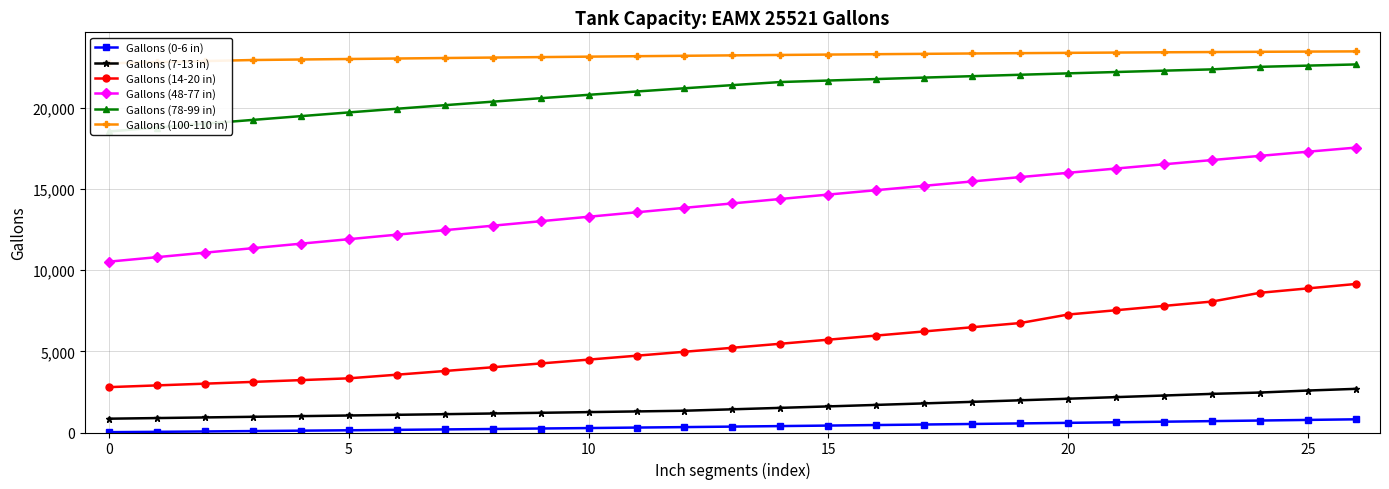

Reading right to left, list all the values displayed in this chart.

Gallons (0-6 in): 813	776	738	702	666	630	595	560	526	492	460	427	396	364	333	304	274	246	217	190	163	137	113	89	65	42	22
Gallons (7-13 in): 2691	2587	2463	2381	2280	2181	2082	1985	1889	1795	1701	1609	1519	1430	1342	1299	1257	1214	1172	1130	1090	1048	1008	968	929	890	851
Gallons (14-20 in): 9155	8883	8611	8072	7804	7537	7272	6747	6488	6230	5975	5721	5470	5222	4976	4733	4492	4255	4021	3790	3562	3339	3228	3119	3010	2903	2796
Gallons (48-77 in): 17560	17307	17050	16792	16532	16270	16006	15741	15474	15205	14936	14665	14393	14120	13847	13572	13297	13021	12745	12468	12192	11914	11637	11360	11083	10806	10530
Gallons (78-99 in): 22685	22612	22537	22381	22301	22218	22135	22049	21962	21874	21784	21693	21600	21410	21216	21016	20812	20603	20390	20173	19952	19727	19498	19266	19031	18793	18552
Gallons (100-110 in): 23489	23477	23464	23449	23434	23417	23399	23380	23360	23338	23316	23293	23269	23244	23218	23192	23165	23137	23109	23080	23050	23020	22989	22957	22893	22826	22756